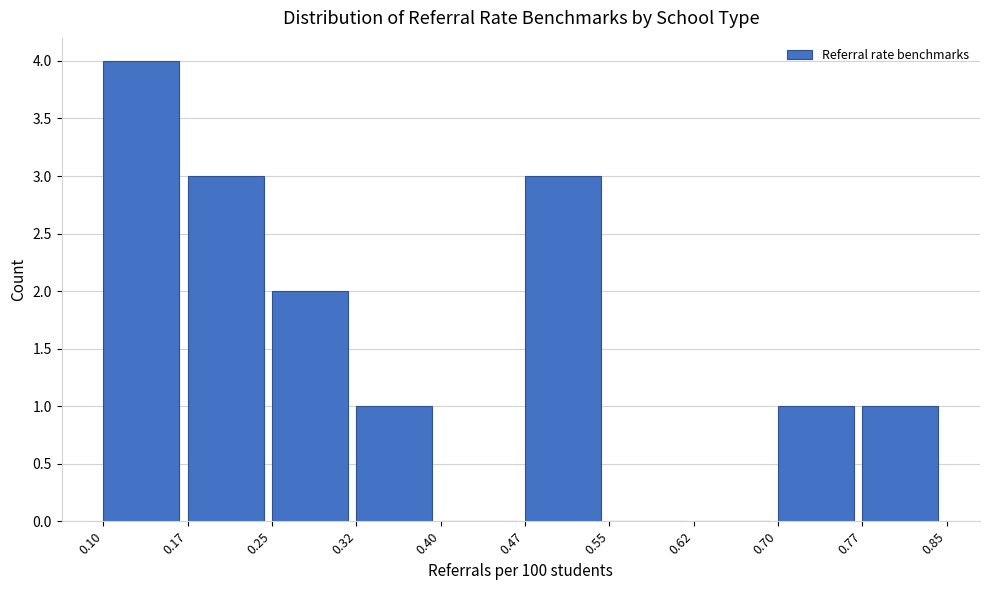

What is the height of the bar covering 0.47 to 0.55 on the x-axis? The values are not printed on the chart, so give them approximately, as read against the axis.

3